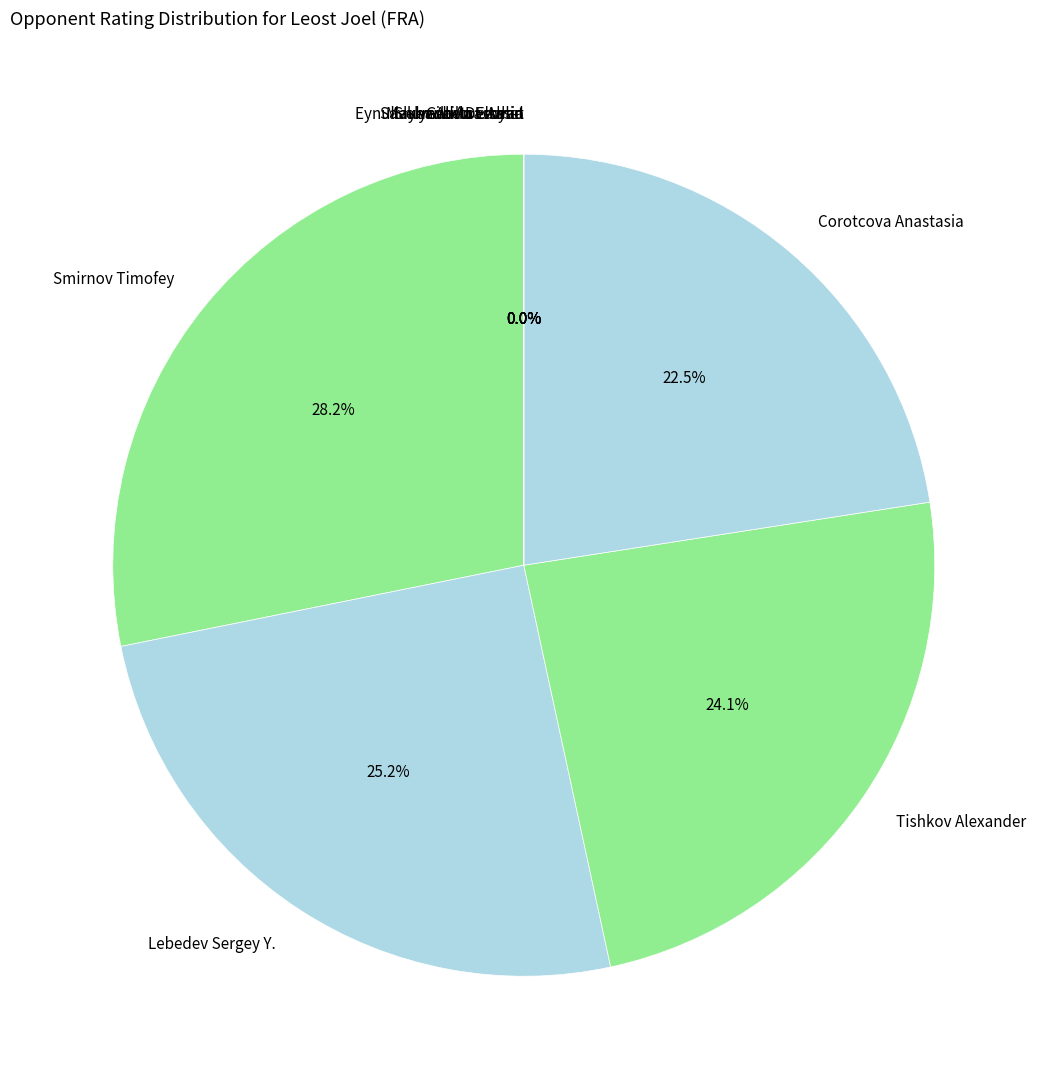

Is the sum of Eynullayev Atilla Elshan and Tishkov Alexander greater than half?

No